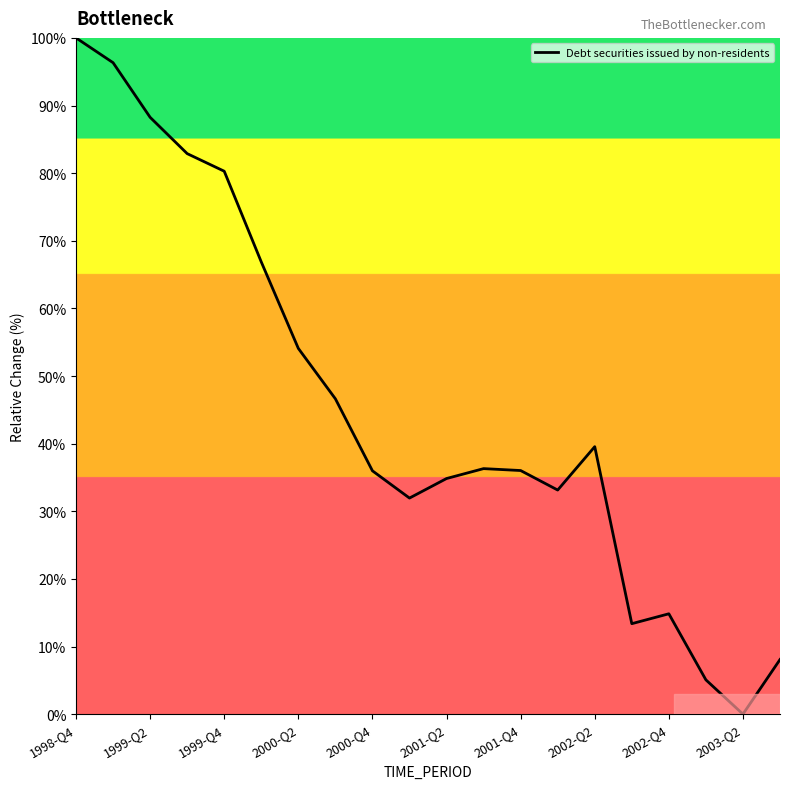

What is the maximum value shown in the chart?

100.0